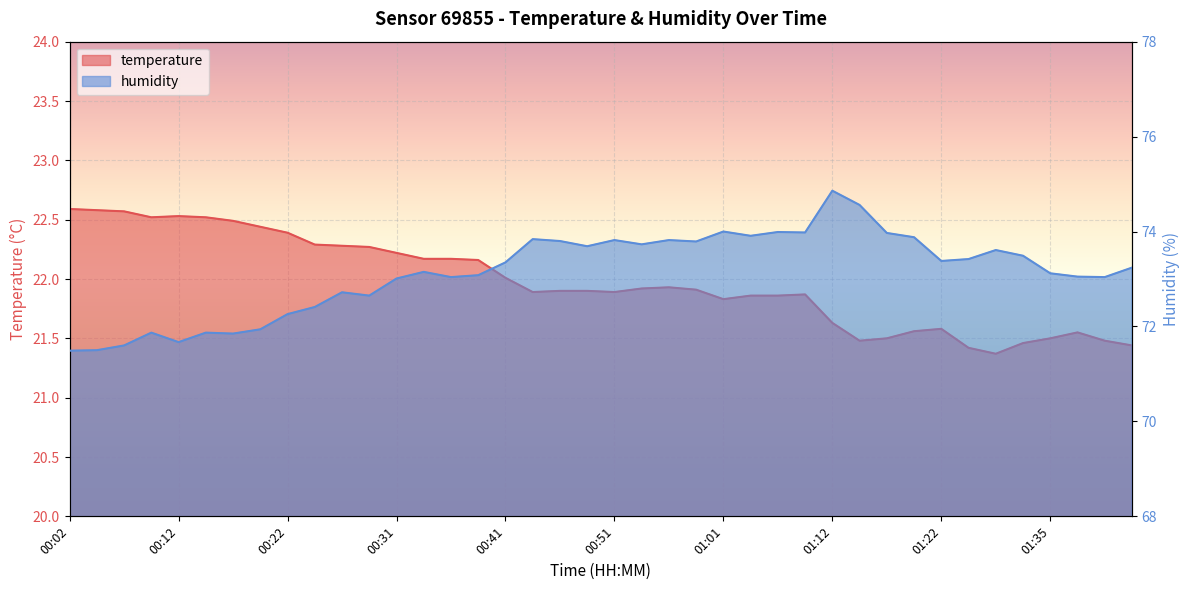

At how many categories does at least one series exceed 43?

40